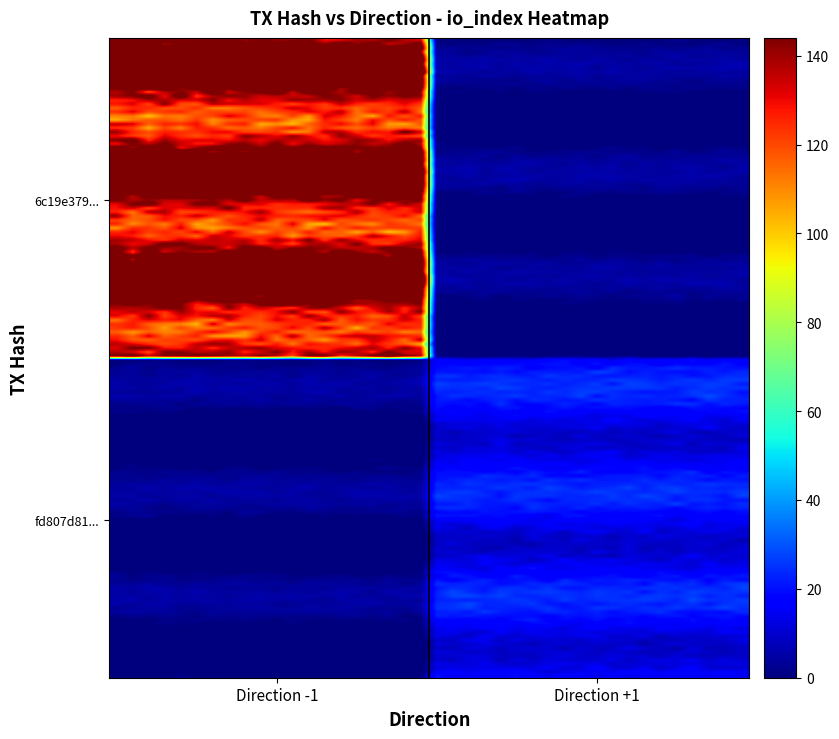

How many categories are shown in the chart?

2